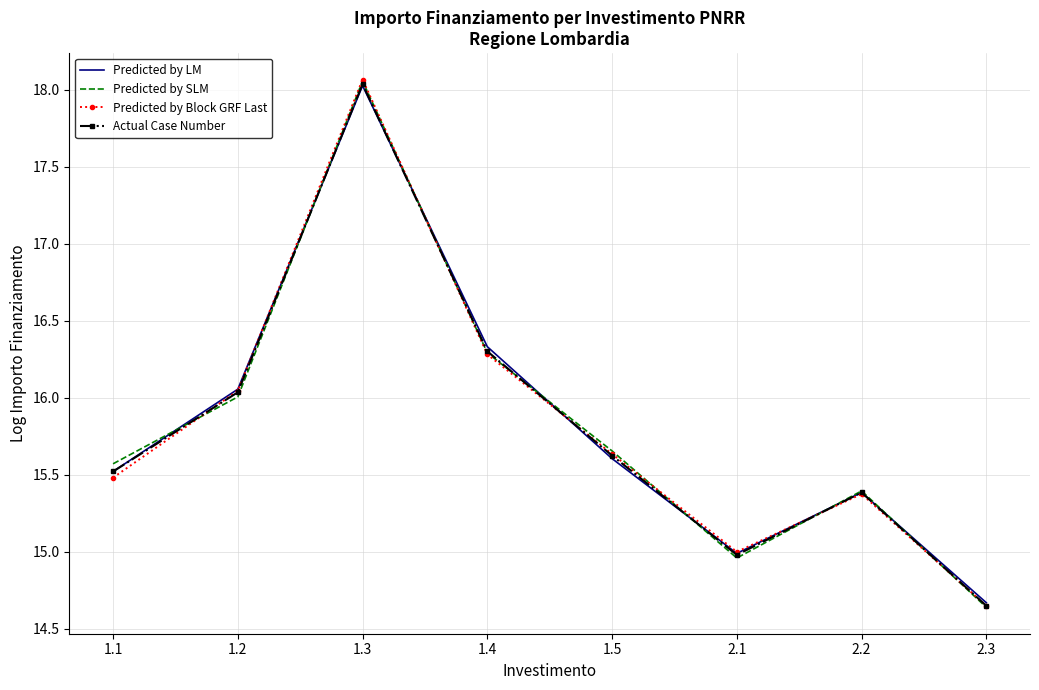

In Predicted by LM, how many points are lower than both neighbors (excluding endpoints)?

1